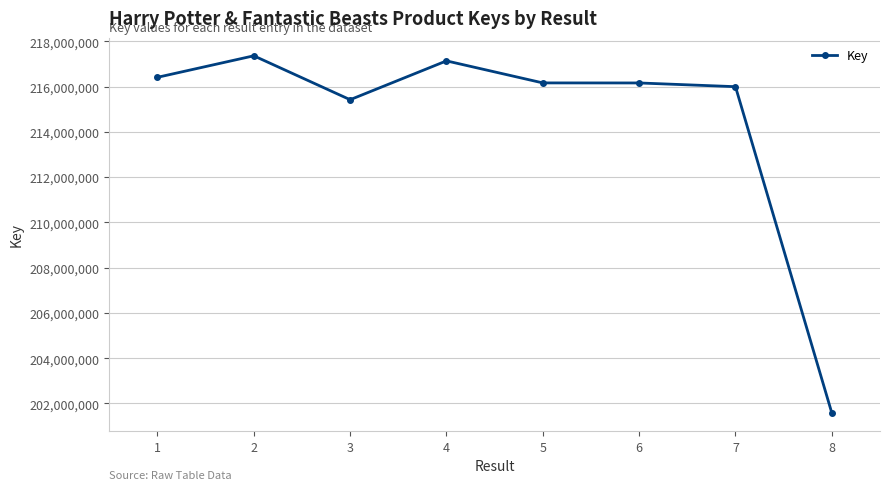

What is the approximate value at 3, to the nearest 100?

215420700